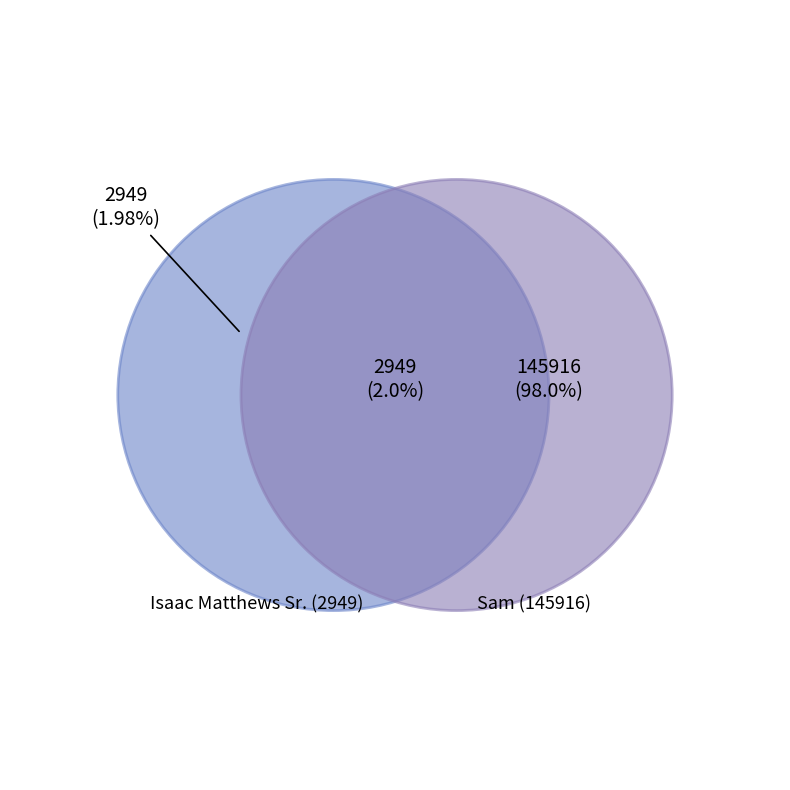

Which category has the smallest portion of the pie?

Isaac Matthews Sr. (2949)